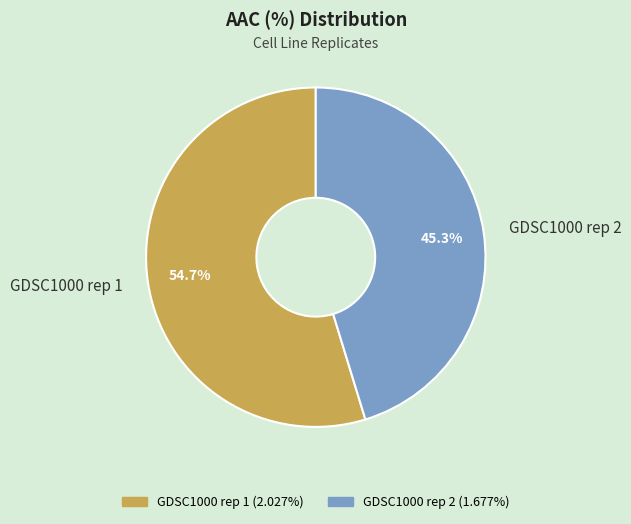

Rank the categories by value from highest to lowest.

GDSC1000 rep 1, GDSC1000 rep 2